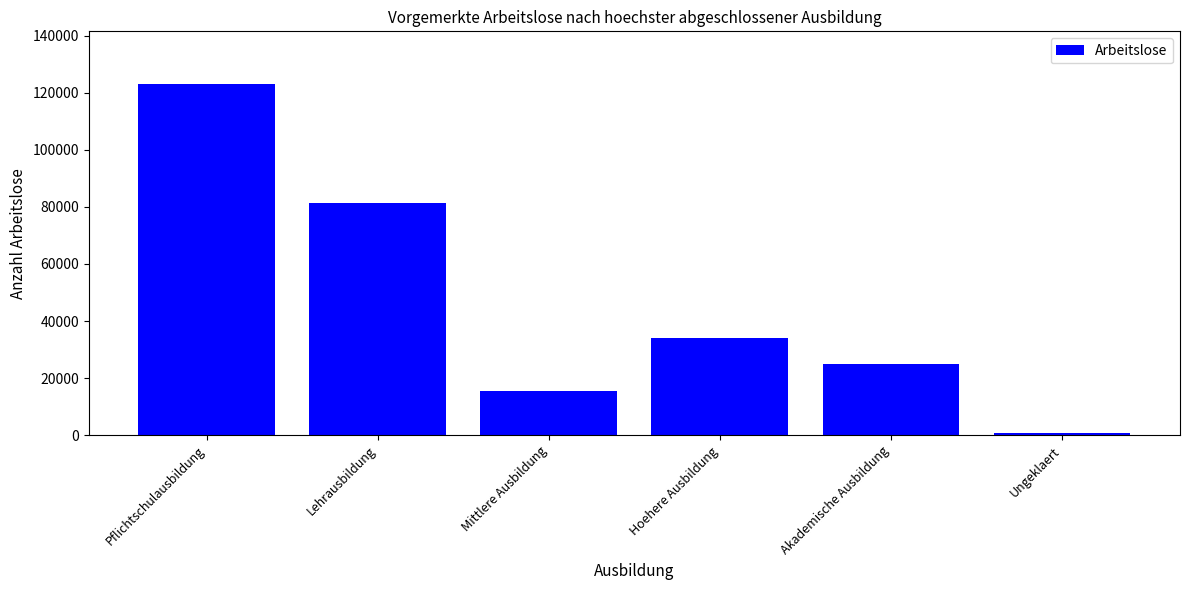

Reading right to left, what are all the values shown in this chart?

974	24860	34128	15560	81367	123010